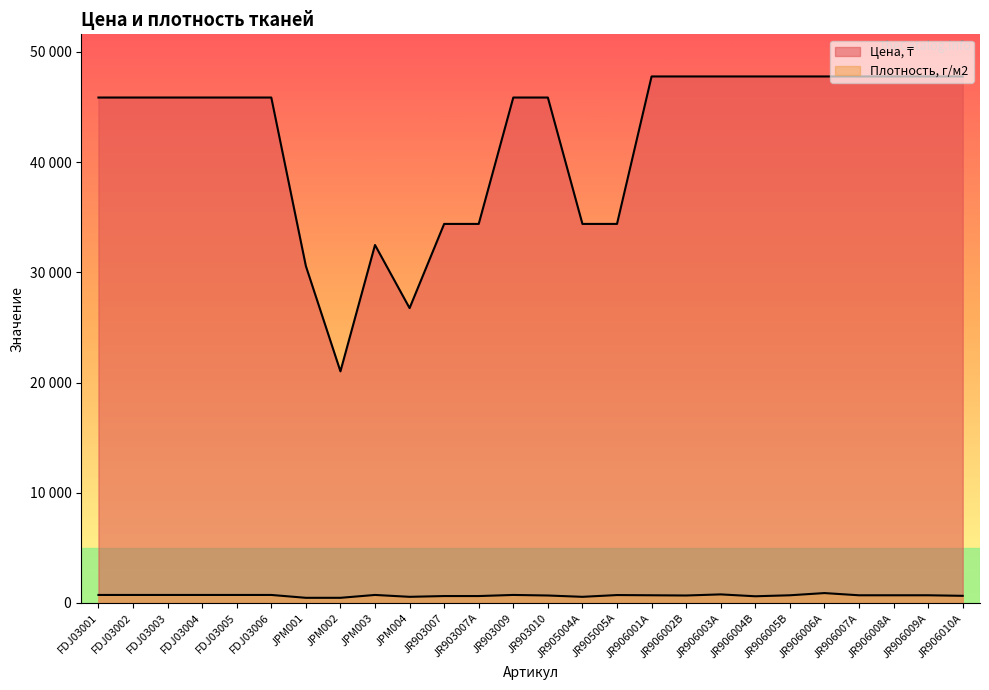

What is the sum of the Цена, ₸ values at JR906003A and JPM004?

74531